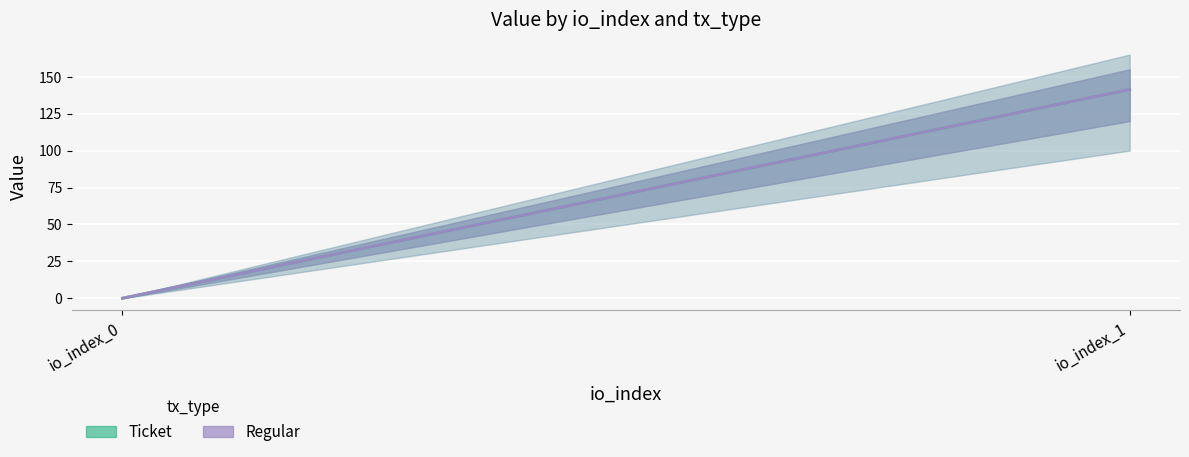

Rank the series at io_index_0 from lowest to highest value.

Ticket, Regular